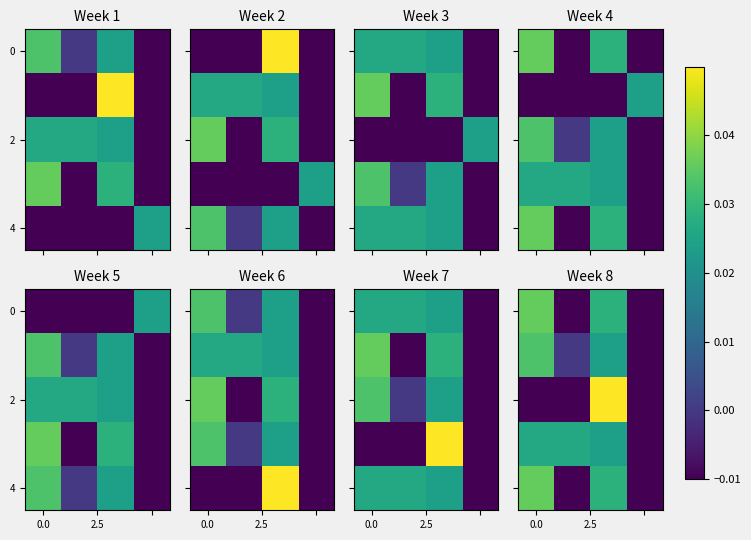

The value of row_0 at 3 is -0.0. True or false?

True